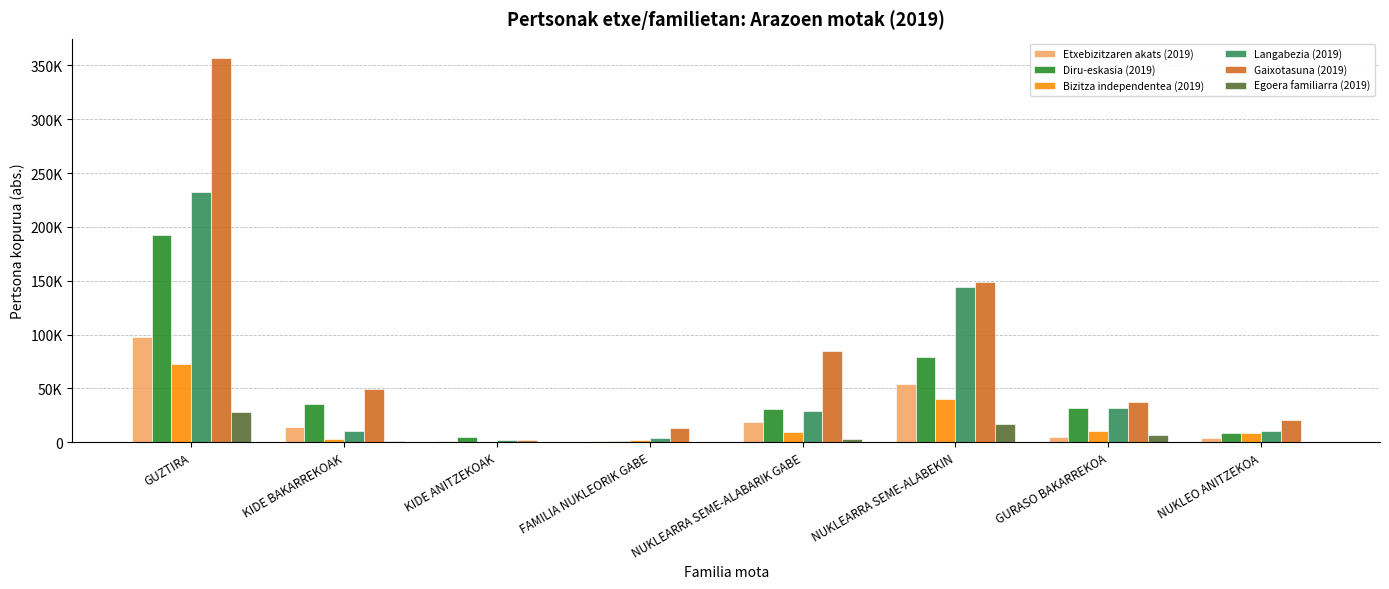

The value of Diru-eskasia (2019) at NUKLEARRA SEME-ALABEKIN is 78861.1. True or false?

True